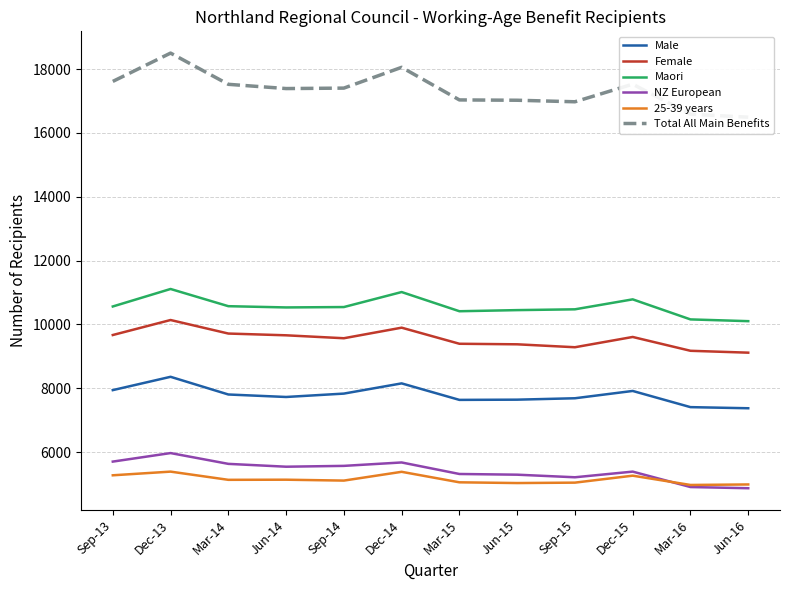

List the labels in order of 25-39 years value, largest first.

Dec-13, Dec-14, Sep-13, Dec-15, Jun-14, Mar-14, Sep-14, Mar-15, Sep-15, Jun-15, Jun-16, Mar-16